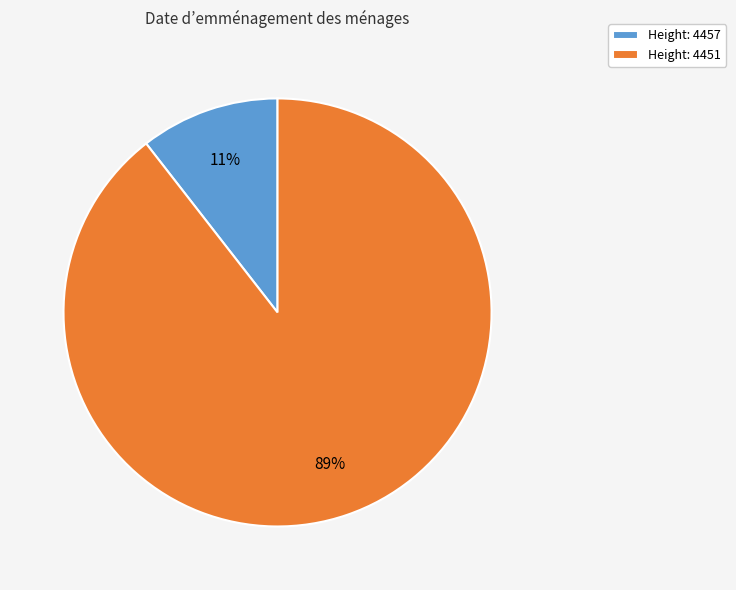

To the nearest percent, what is the average slice percentage?

50%